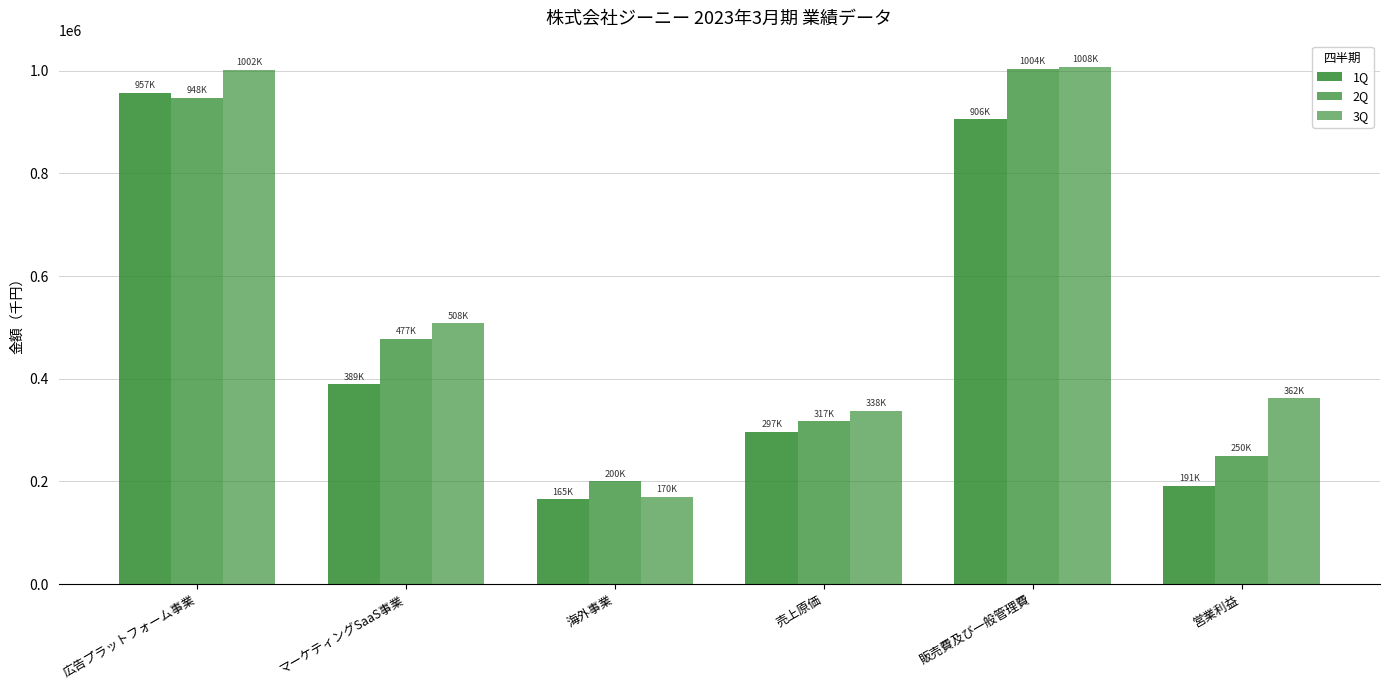

Which category has the lowest value in the 2Q series?

海外事業